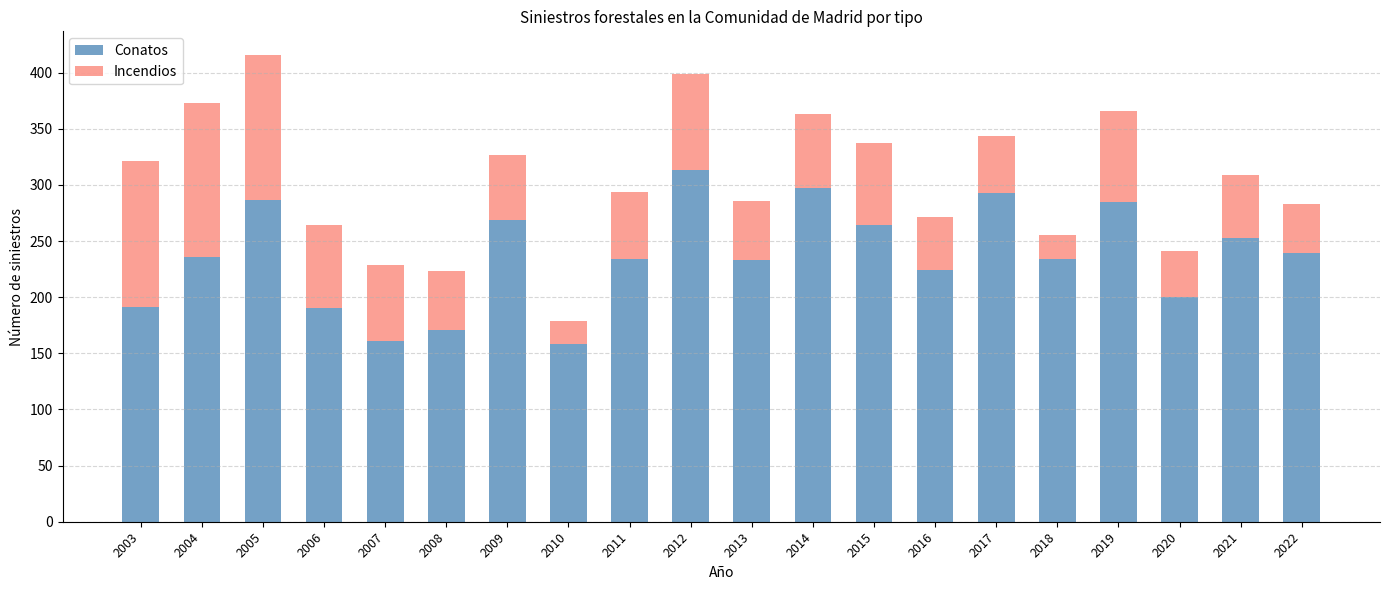

The Conatos series shows 123 at 2005. True or false?

False